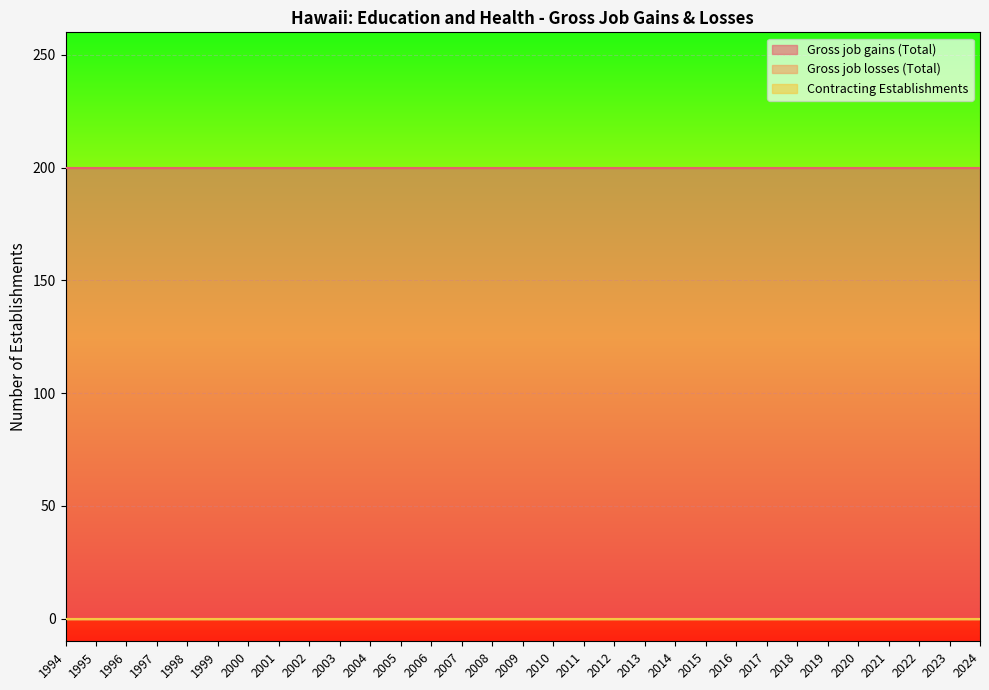

The value of Gross job losses (Total) at 2003 is 0. True or false?

True